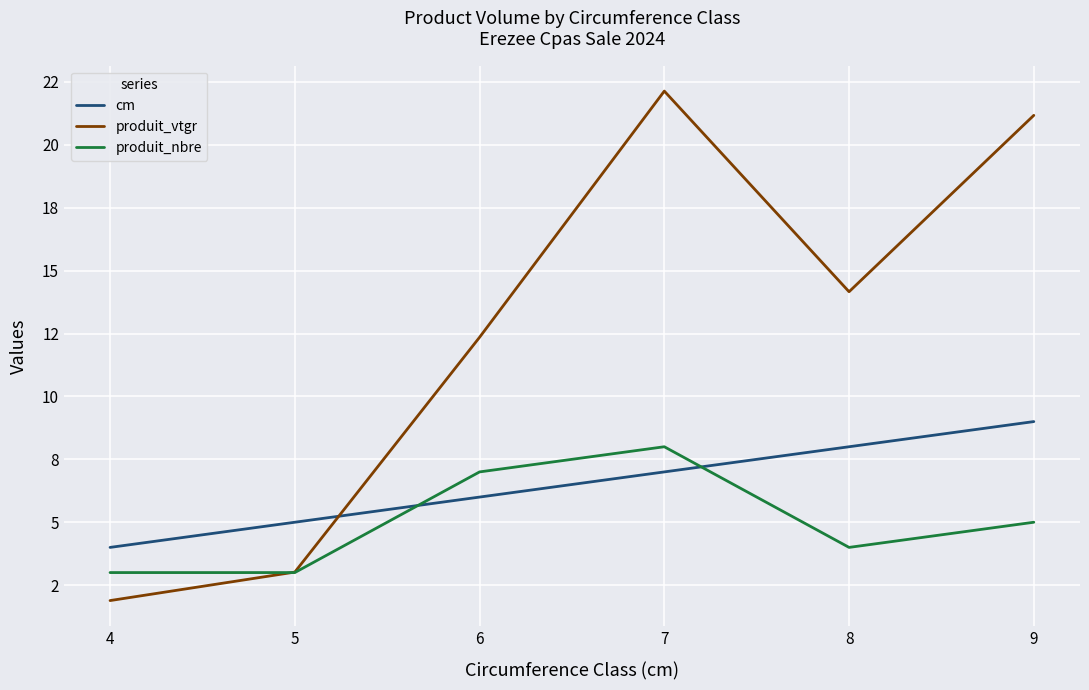

Which series has the widest spread of values?

produit_vtgr